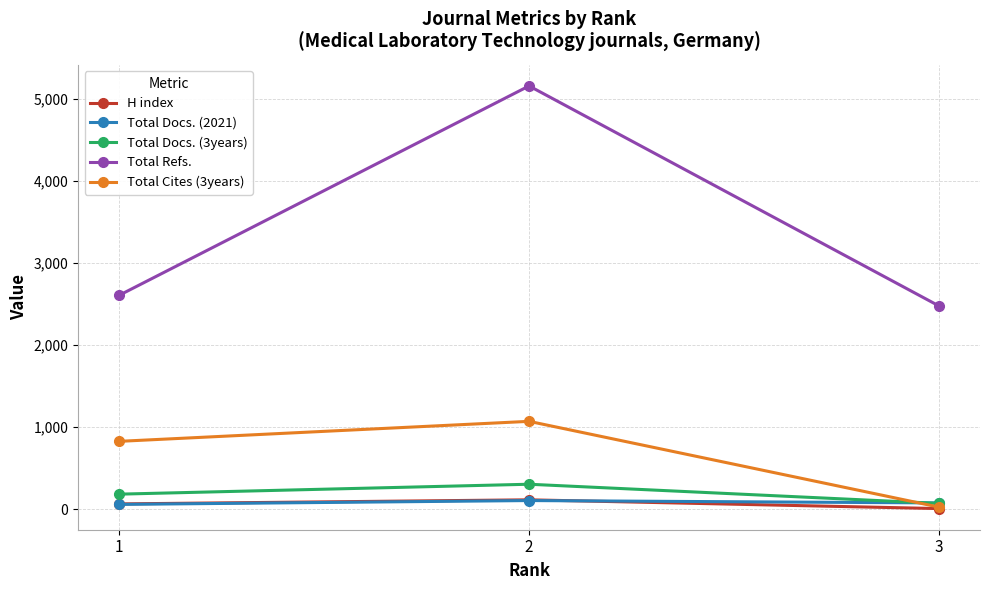

The value of Total Refs. at 1 is 4187. True or false?

False